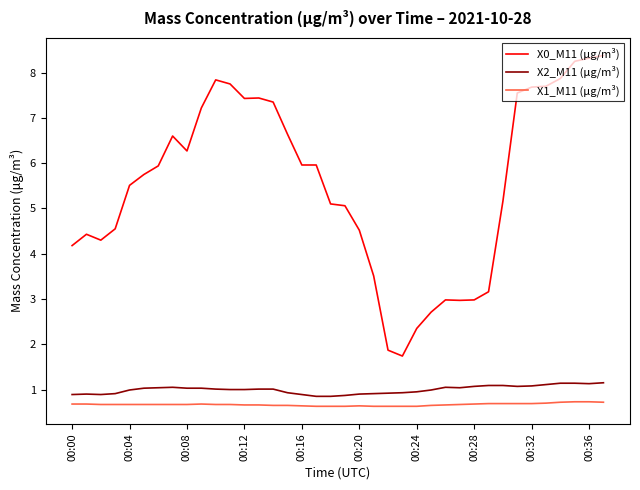

What is the maximum value shown in the chart?

8.4